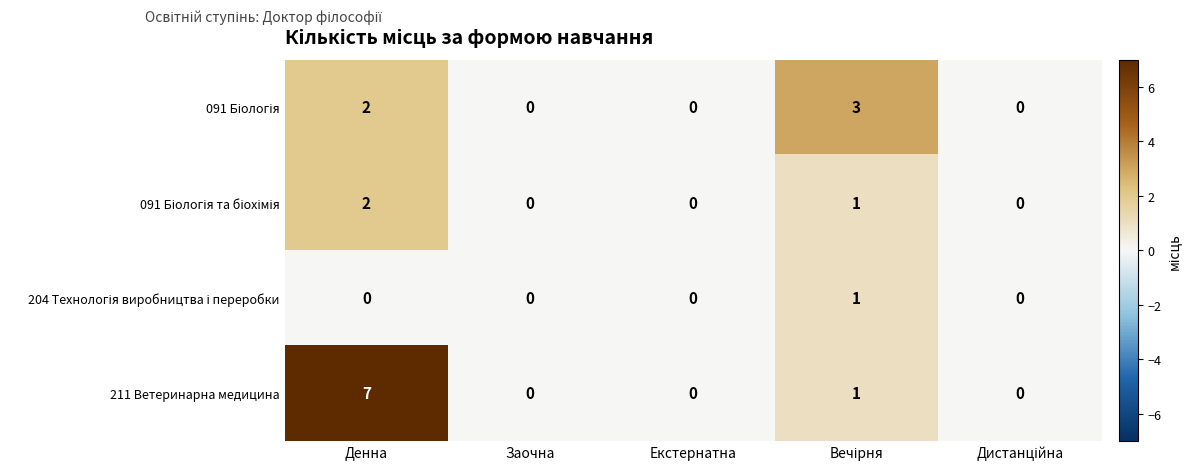

Which series has the largest range (max minus min)?

211 Ветеринарна медицина